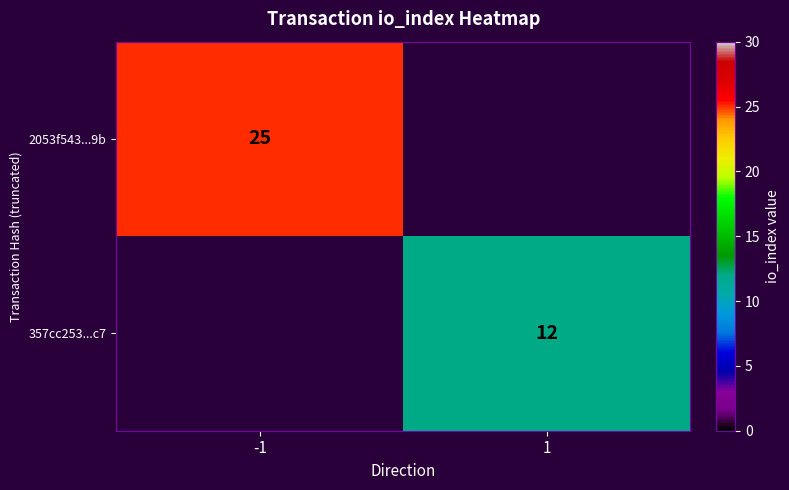

True or false: 2053f543...9b has a value of 25 at -1.

True